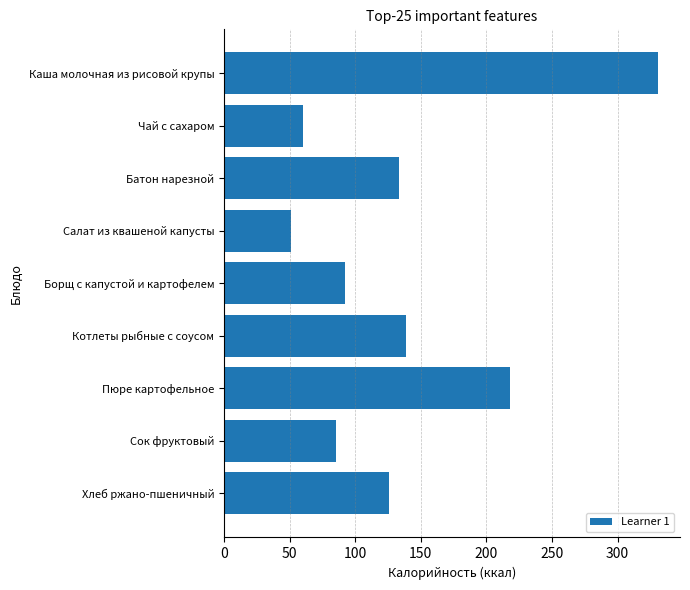

What is the average value?

137